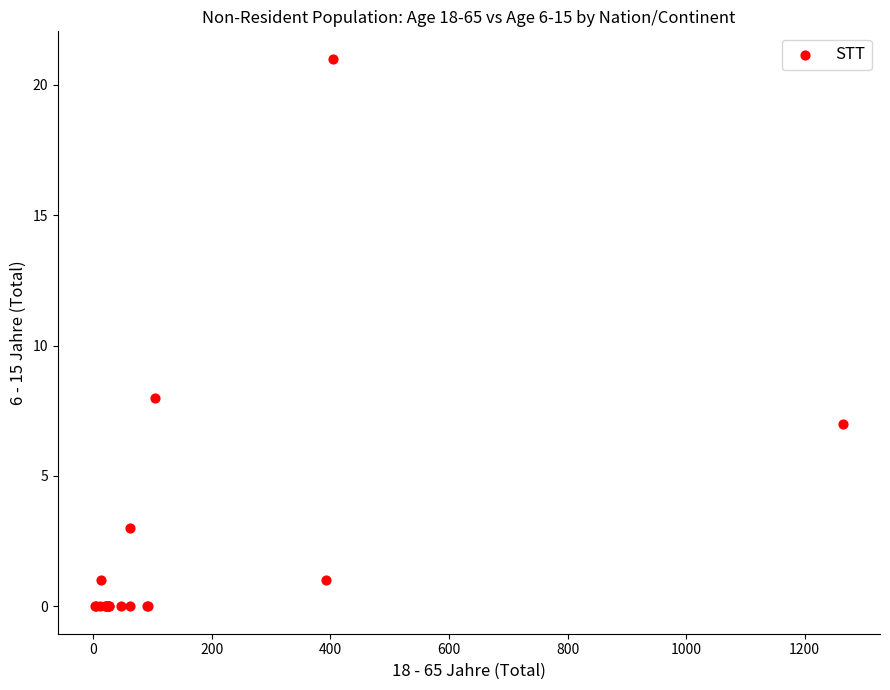

What Y value in the scatter plot is closest to 10?

8